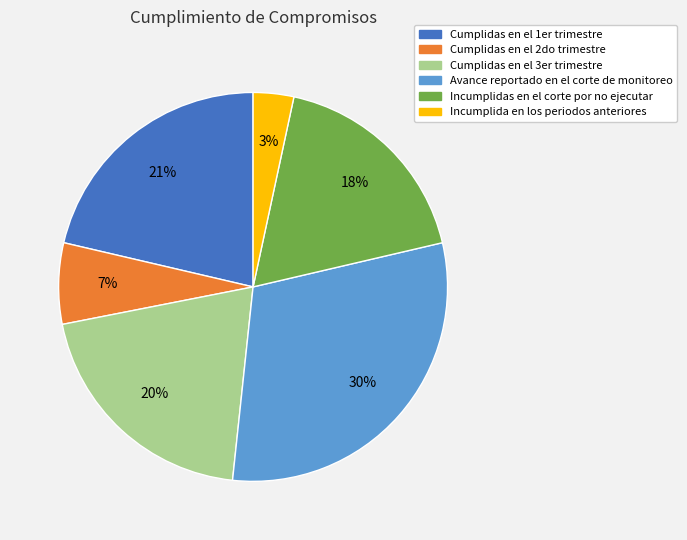

To the nearest percent, what portion does Cumplidas en el 2do trimestre represent?

7%